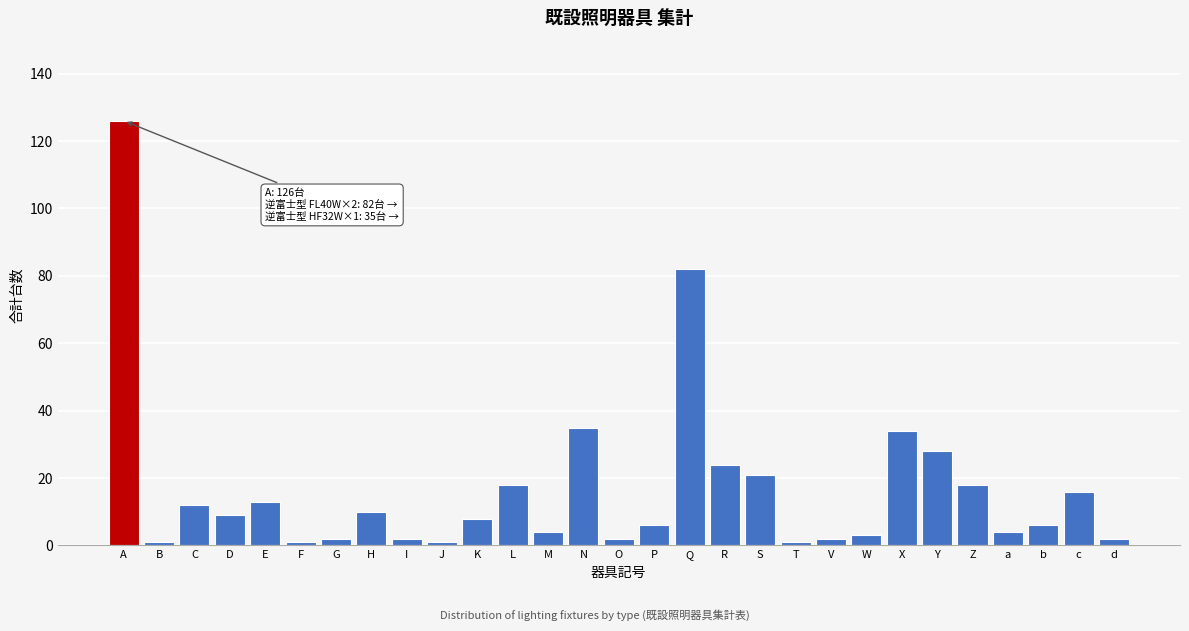

What is the average value?

17